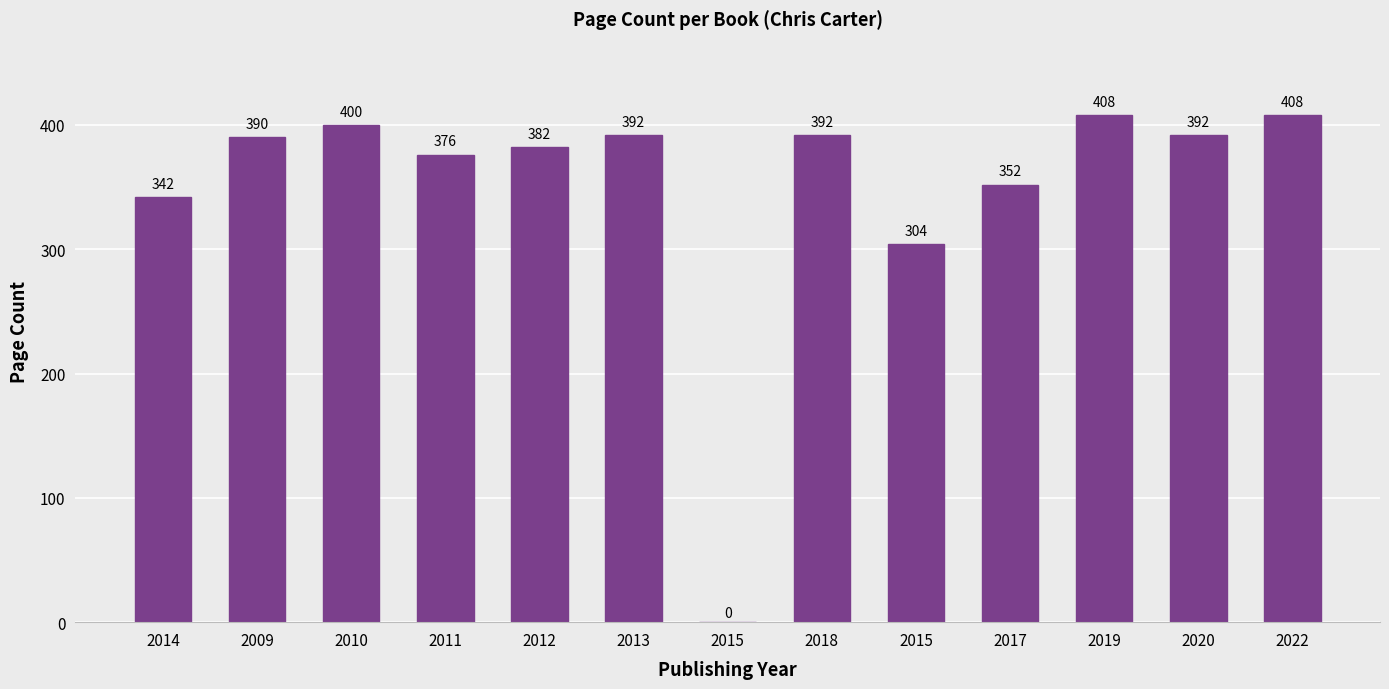

Reading left to right, list all the values displayed in this chart.

342	390	400	376	382	392	0	392	304	352	408	392	408